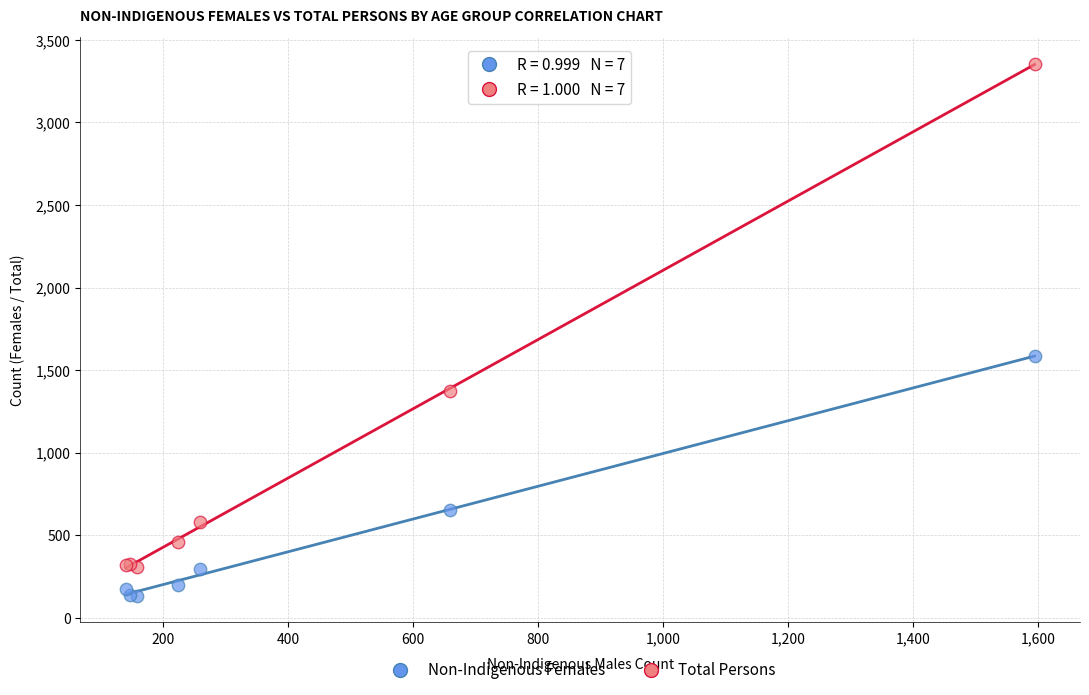

In the Non-Indigenous Females series, what Y value is closest to 858?

654